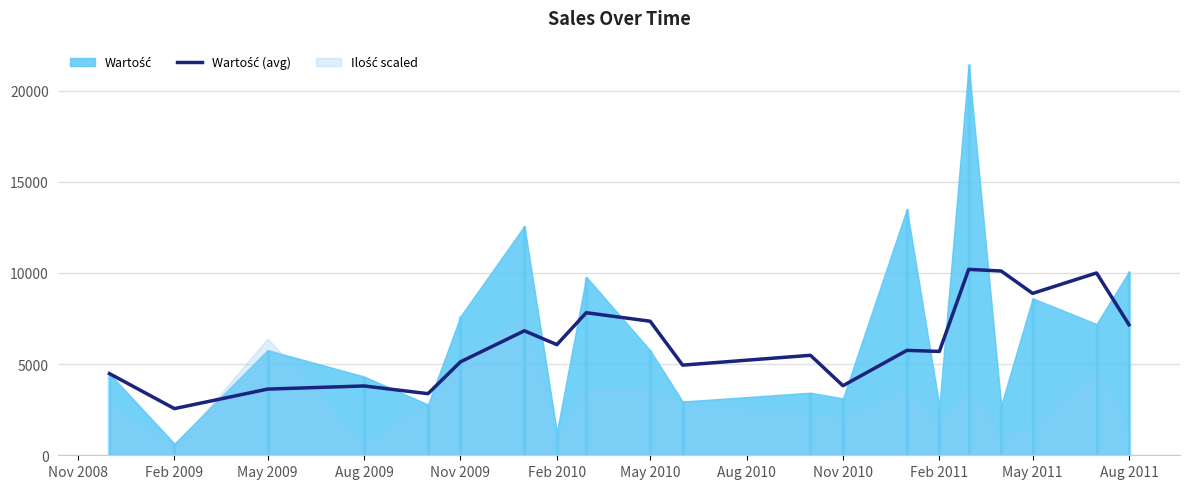

How many interior local peaks (higher than both neighbors) does the data have?

7